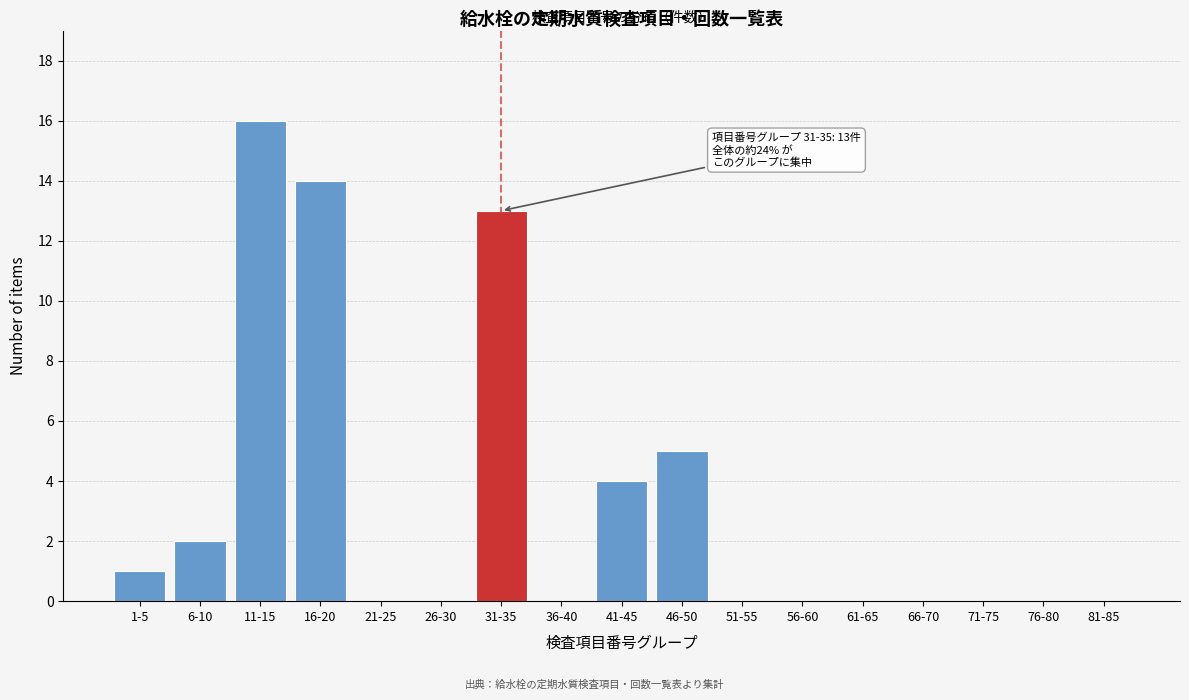

Reading left to right, transcribe all the data shown in this chart.

1-5=1	6-10=2	11-15=16	16-20=14	21-25=0	26-30=0	31-35=13	36-40=0	41-45=4	46-50=5	51-55=0	56-60=0	61-65=0	66-70=0	71-75=0	76-80=0	81-85=0